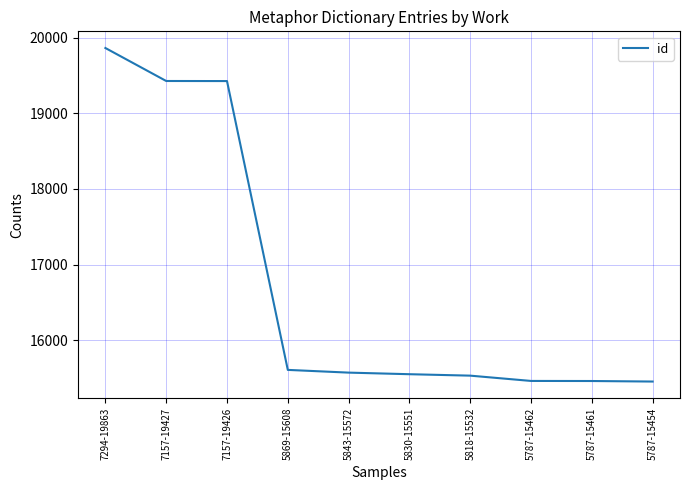

The chart shows a value of 19427 at 7157-19427. True or false?

True